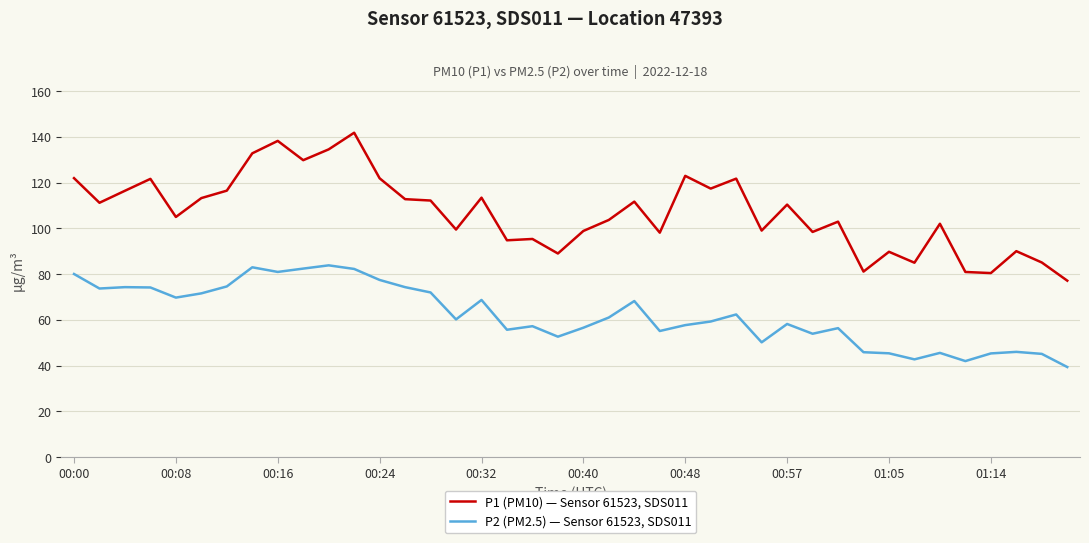

True or false: P2 (PM2.5) — Sensor 61523, SDS011 and P1 (PM10) — Sensor 61523, SDS011 intersect in this chart.

False